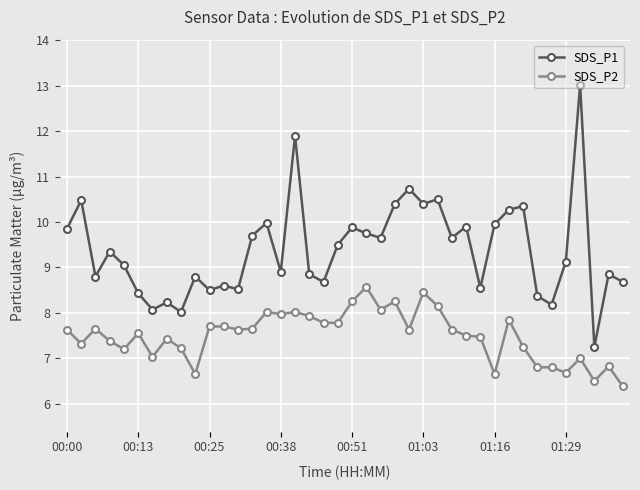

What is the value of the SDS_P2 point at the 31st from the left?

6.7